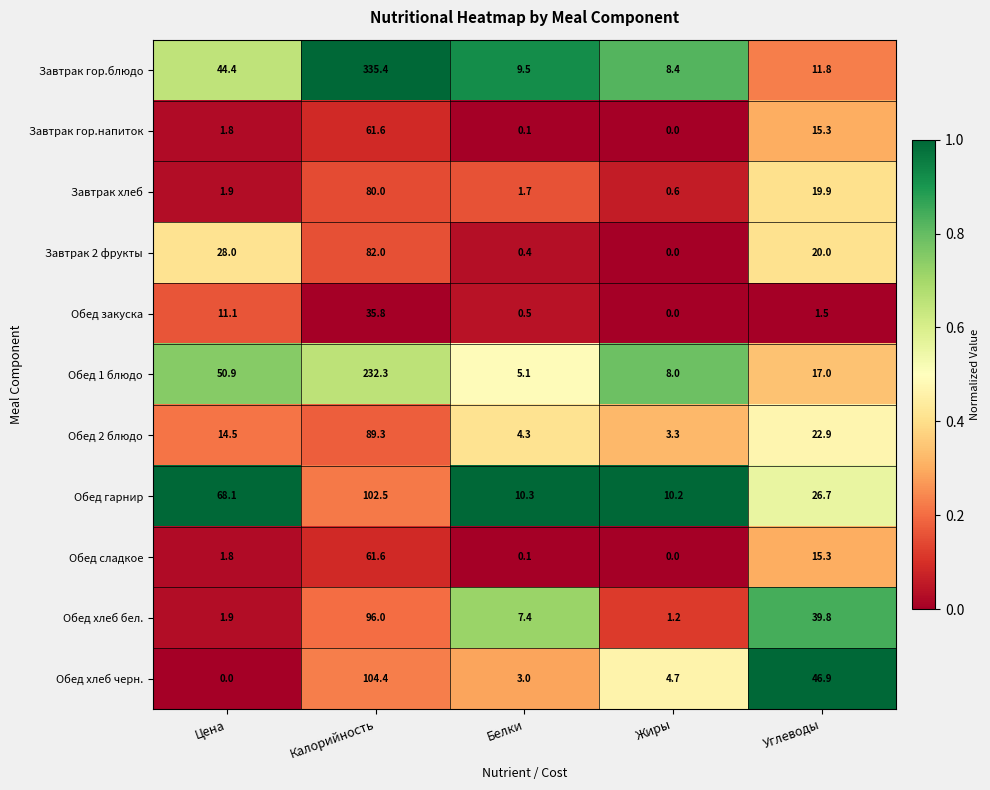

What is the difference between the Обед гарнир values at Белки and Цена?

57.8